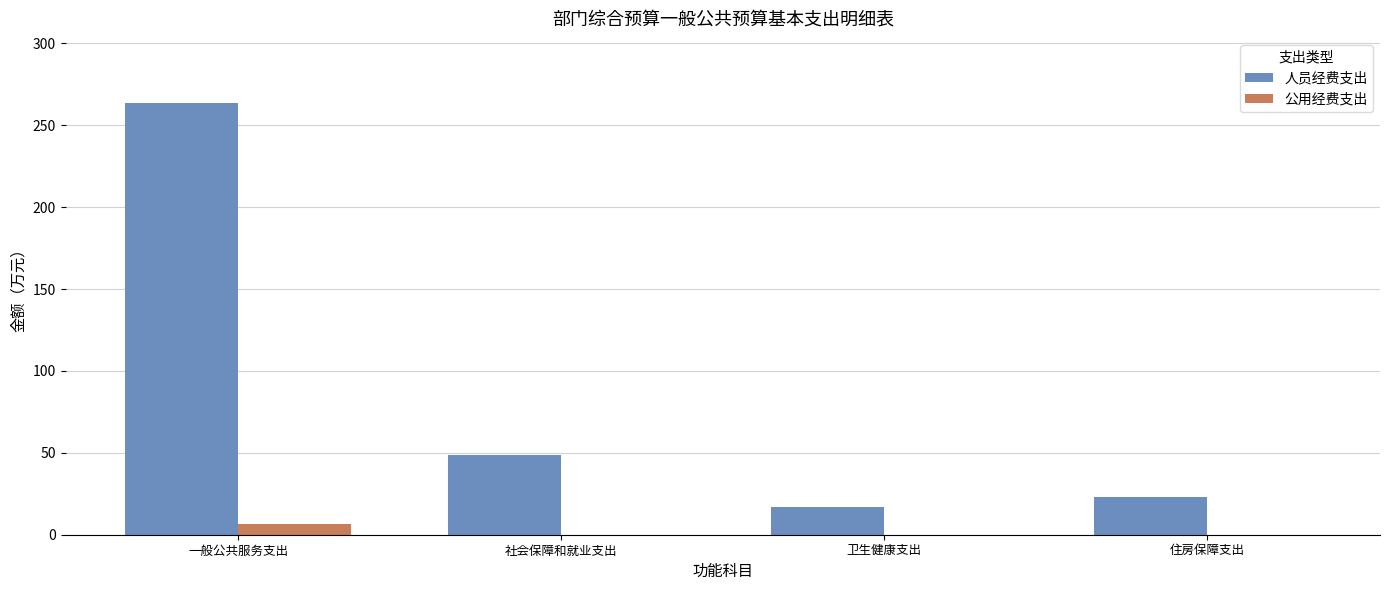

What is the average value of the 人员经费支出 series?

88.3